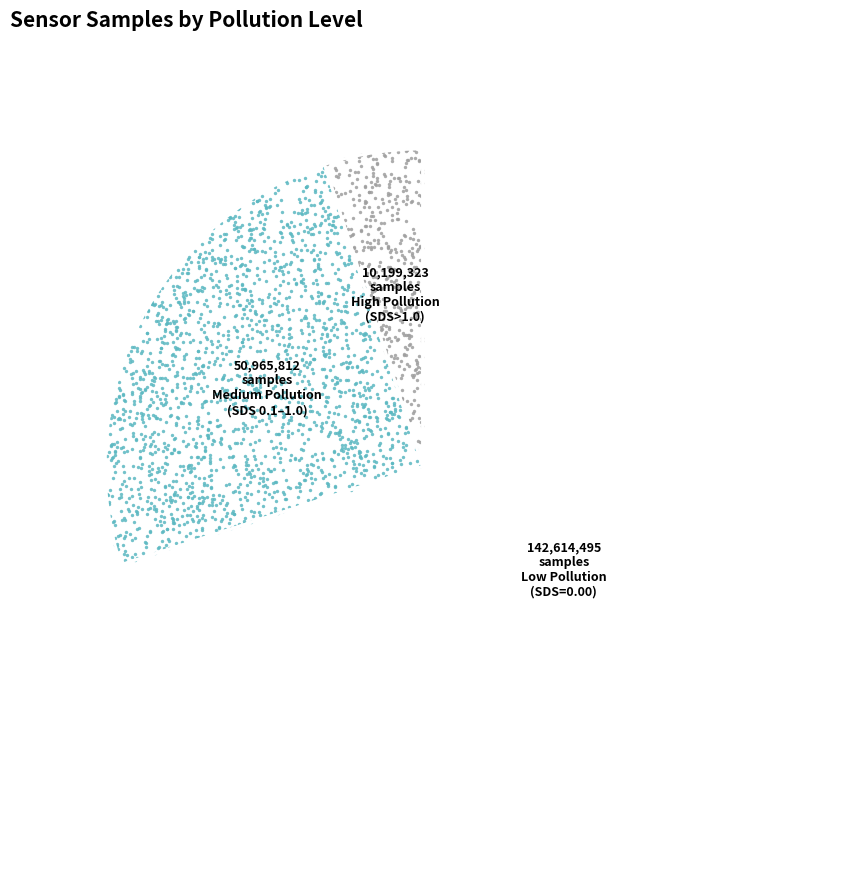

The 14 slice represents 1% of the pie. True or false?

False